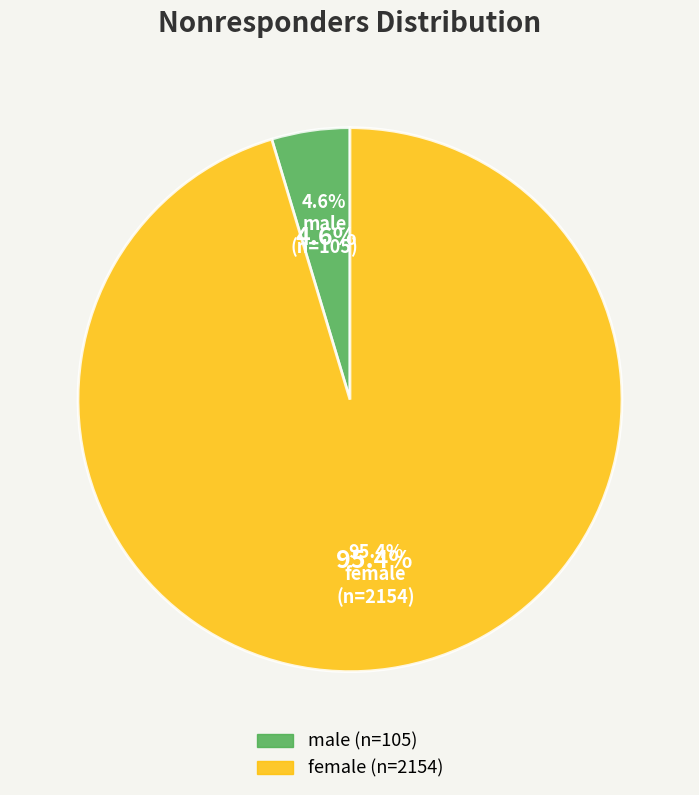

What is the change in value from male to female?

+2049